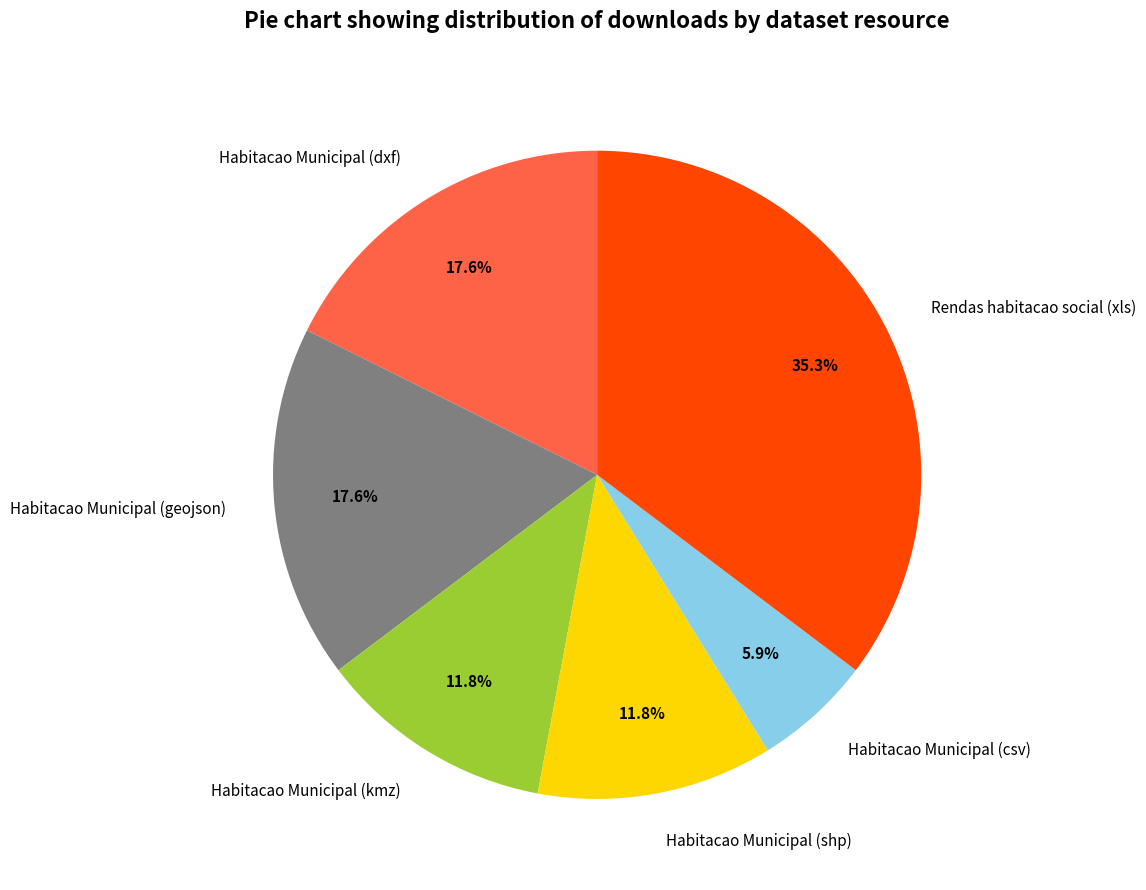

Is there any slice that represents more than half of the pie?

No